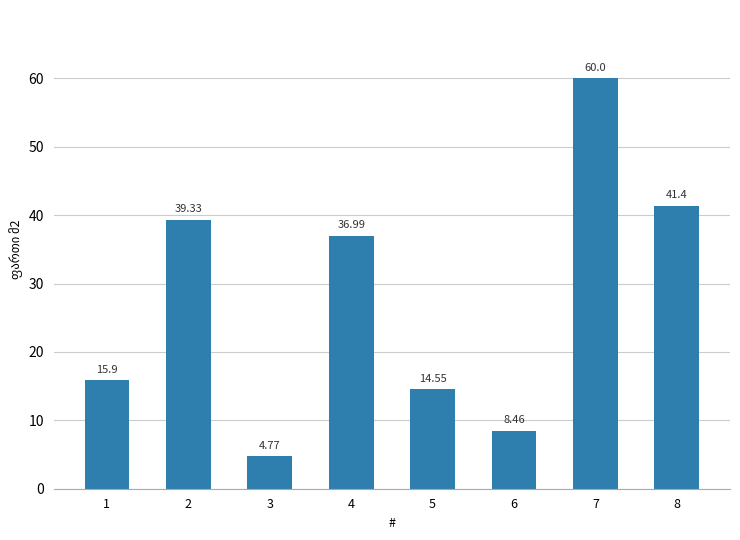

Rank the categories by value from highest to lowest.

7, 8, 2, 4, 1, 5, 6, 3